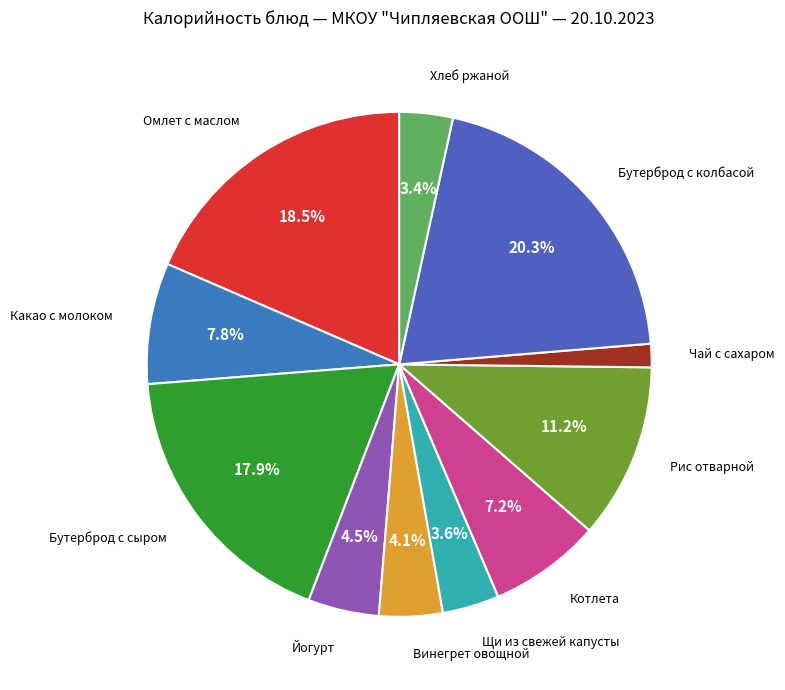

To the nearest percent, what is the difference between the largest and smallest slice percentages?

19%